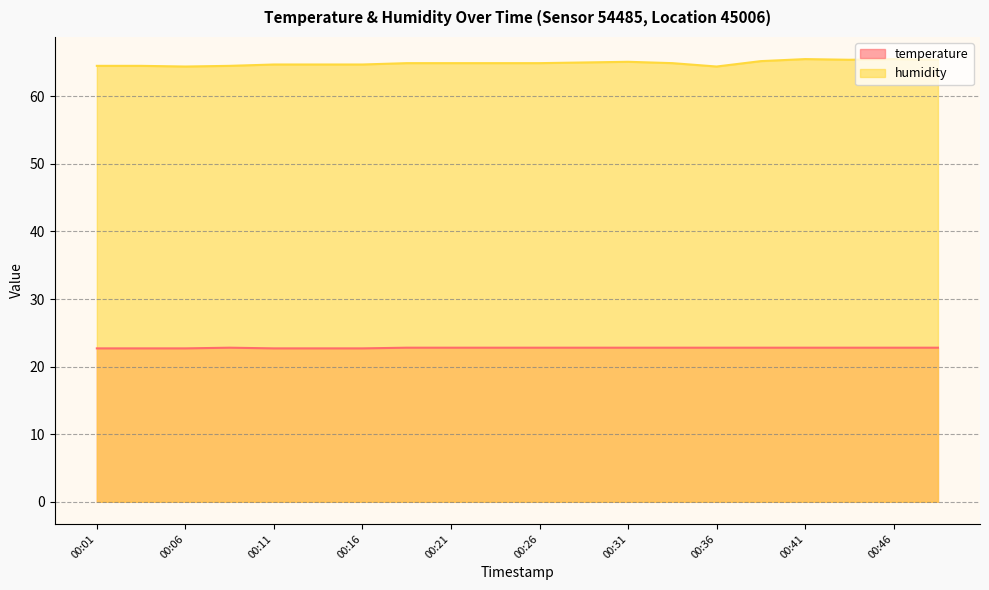

What is the smallest value displayed?

22.7